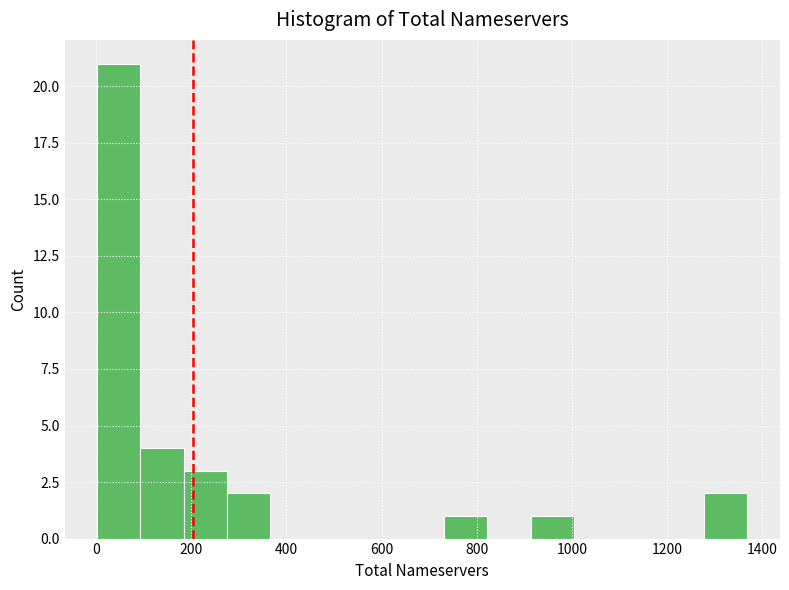

How tall is the bar that spans 920 to 1000 on the x-axis? Neither the bar edges nor the heights are printed on the chart, so give them approximately, as read against the axes.

1